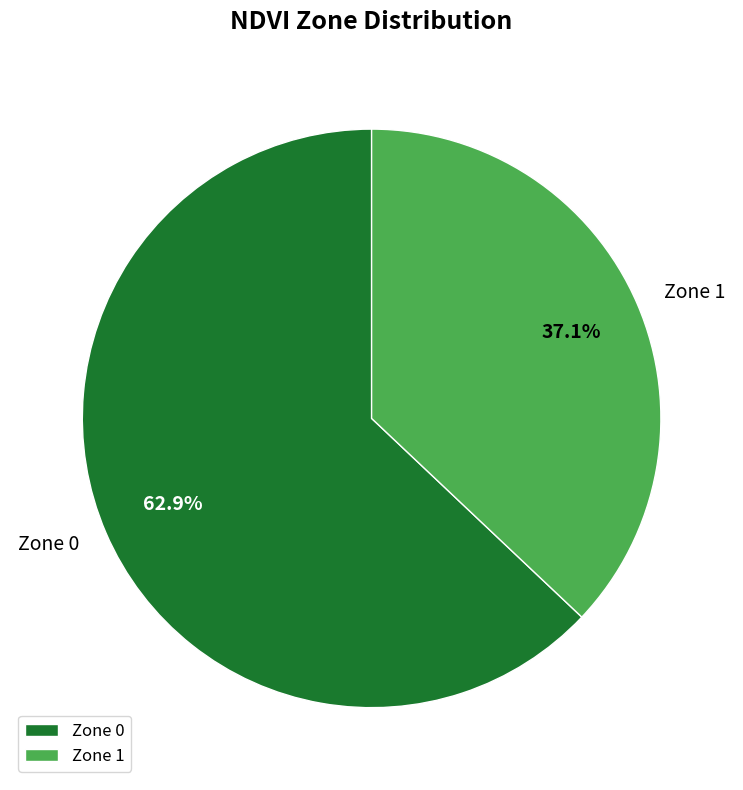

To the nearest percent, what percentage of the pie is Zone 0?

63%